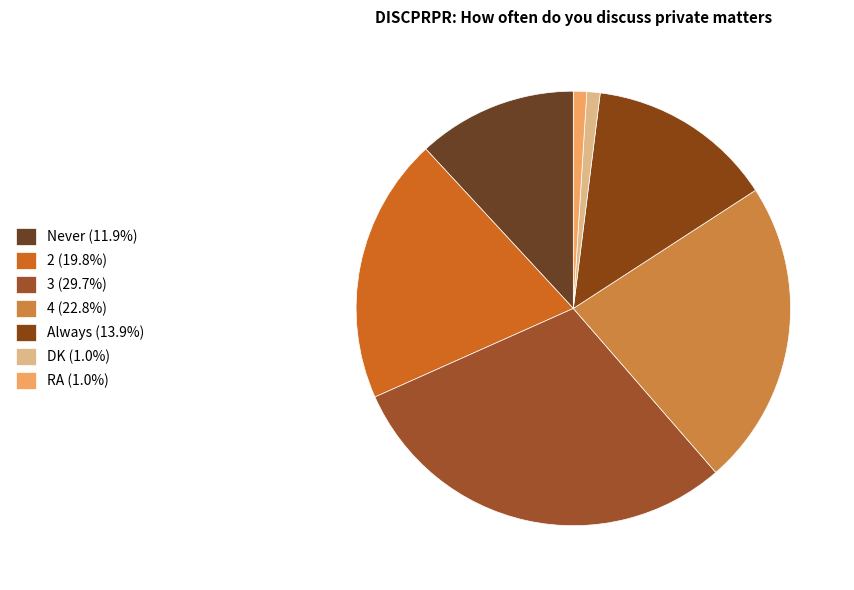

Is it true that Always is 14% of the pie?

True